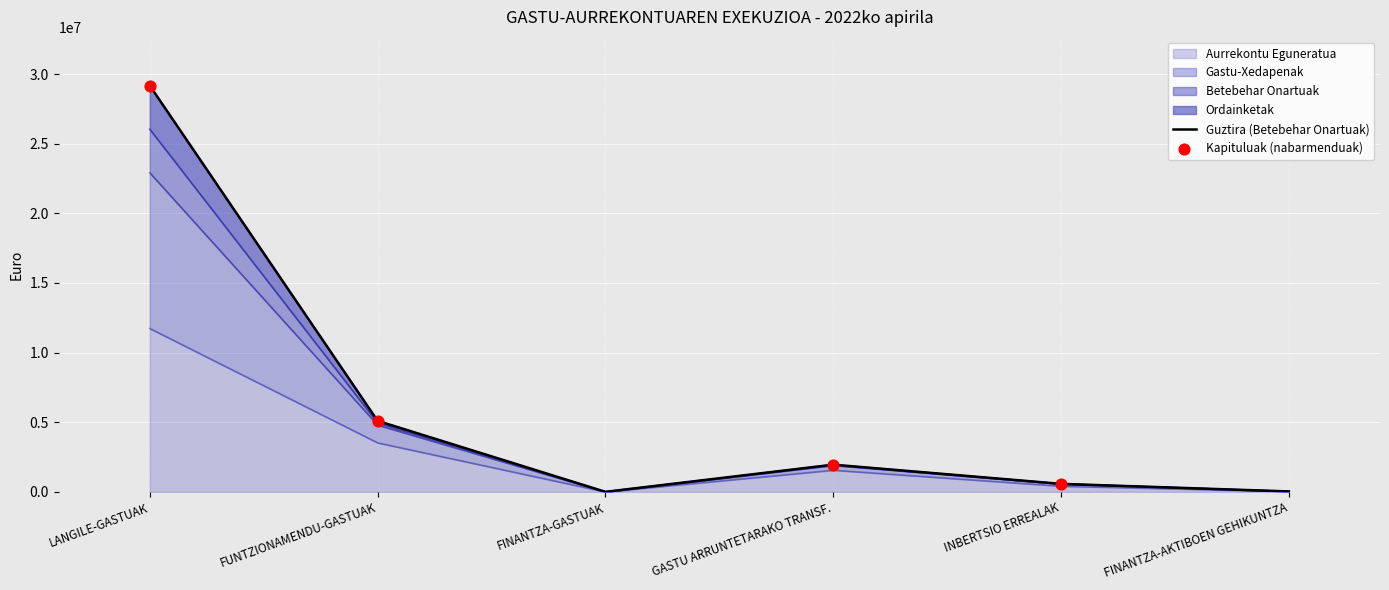

What is the total value across all series at FINANTZA-AKTIBOEN GEHIKUNTZA?

120000.0